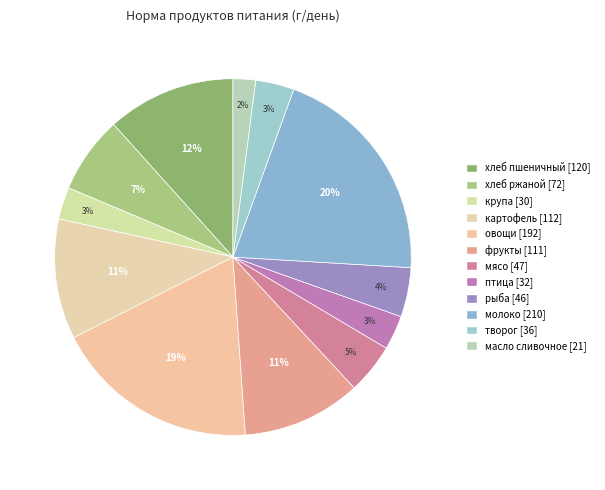

Which category has the biggest portion of the pie?

молоко